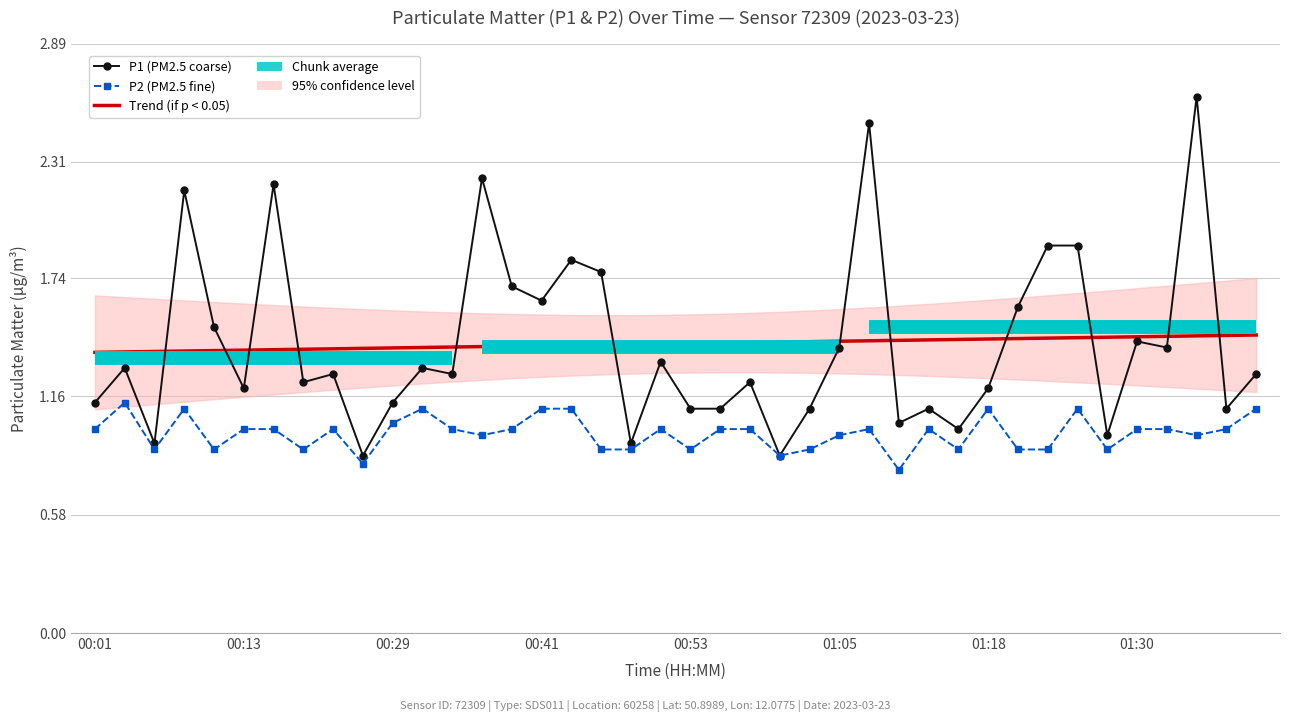

Is the value of P2 (PM2.5 fine) at 17 greater than the value of Trend (P1) at 38?

No